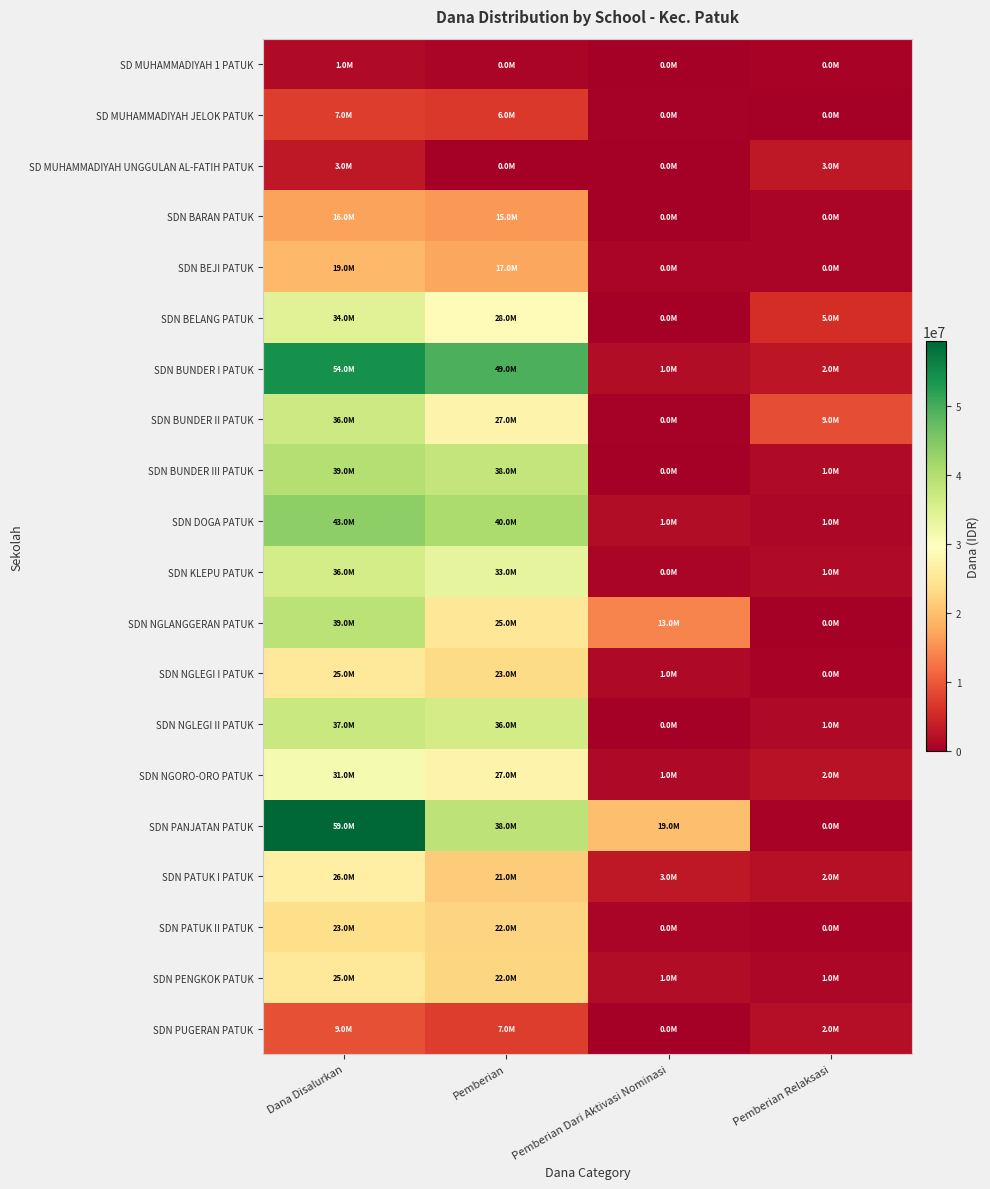

Rank the series by their maximum value, from lowest to highest.

SD MUHAMMADIYAH 1 PATUK, SD MUHAMMADIYAH UNGGULAN AL-FATIH PATUK, SD MUHAMMADIYAH JELOK PATUK, SDN PUGERAN PATUK, SDN BARAN PATUK, SDN BEJI PATUK, SDN PATUK II PATUK, SDN NGLEGI I PATUK, SDN PENGKOK PATUK, SDN PATUK I PATUK, SDN NGORO-ORO PATUK, SDN BELANG PATUK, SDN KLEPU PATUK, SDN BUNDER II PATUK, SDN NGLEGI II PATUK, SDN NGLANGGERAN PATUK, SDN BUNDER III PATUK, SDN DOGA PATUK, SDN BUNDER I PATUK, SDN PANJATAN PATUK